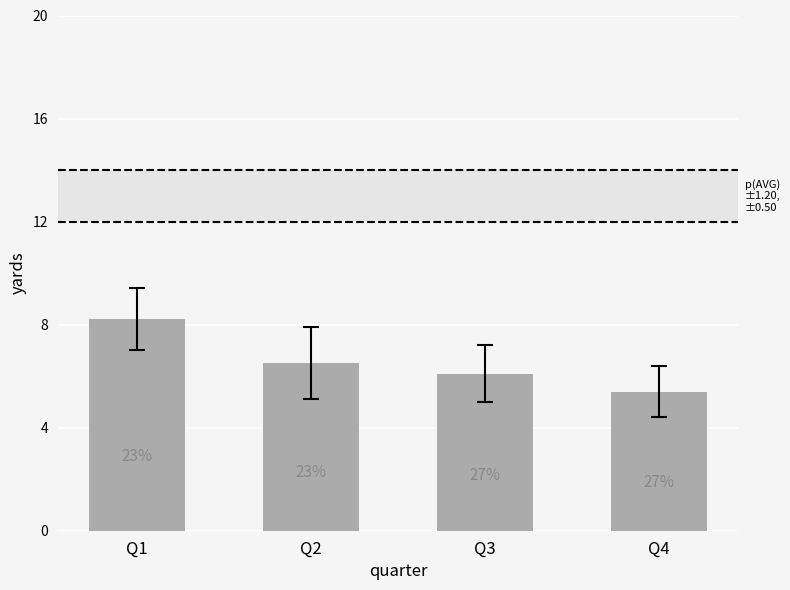

The value at Q3 is 6.1. True or false?

True